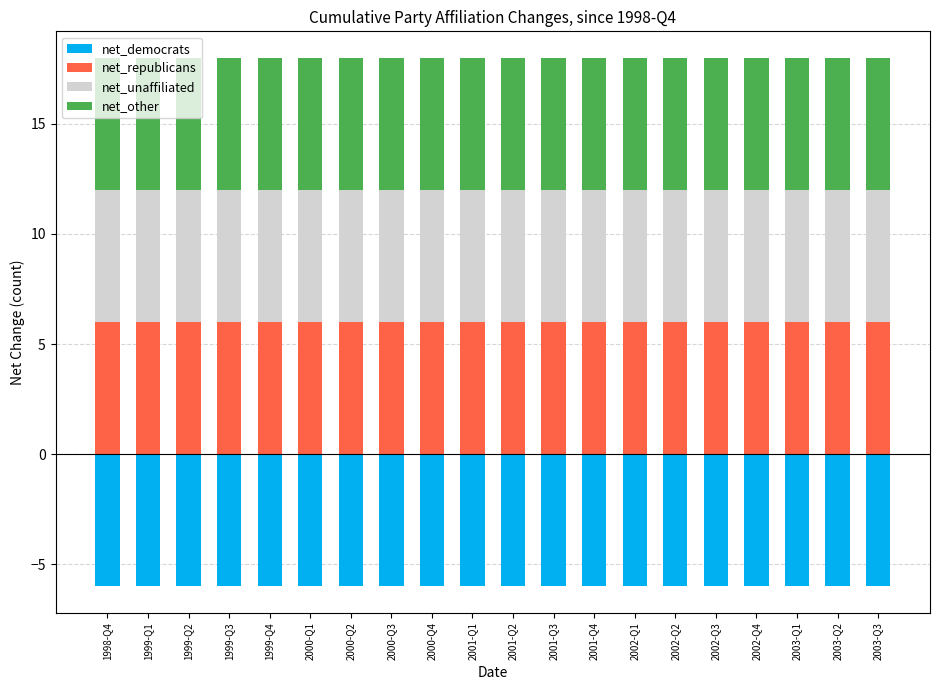

What value does the net_republicans series have at 2000-Q1?

6